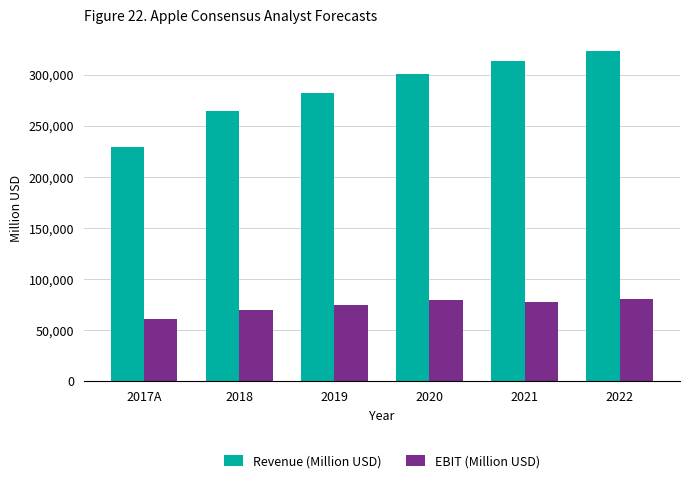

Which series has the largest total across all categories?

Revenue (Million USD)